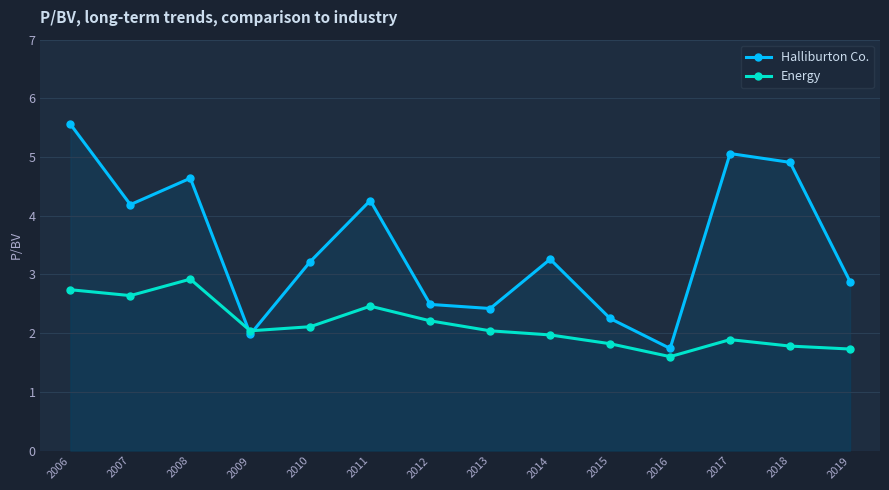

What is the difference between the maximum and minimum values in the Energy series?

1.3